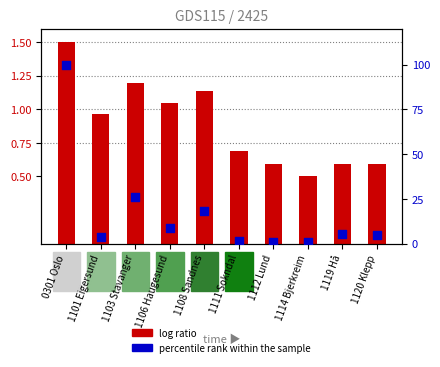

Which series has the largest total across all categories?

percentile rank within the sample